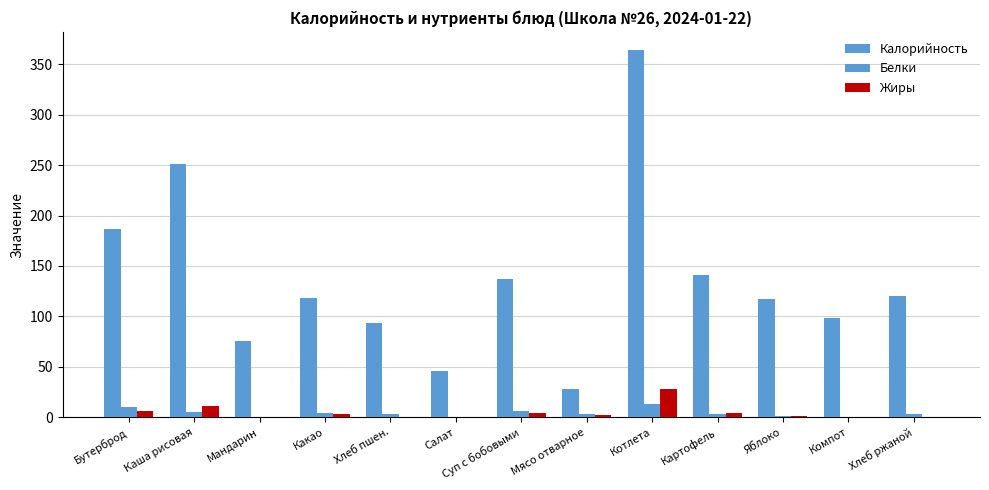

What is the difference between the Белки values at Хлеб ржаной and Мясо отварное?

0.3